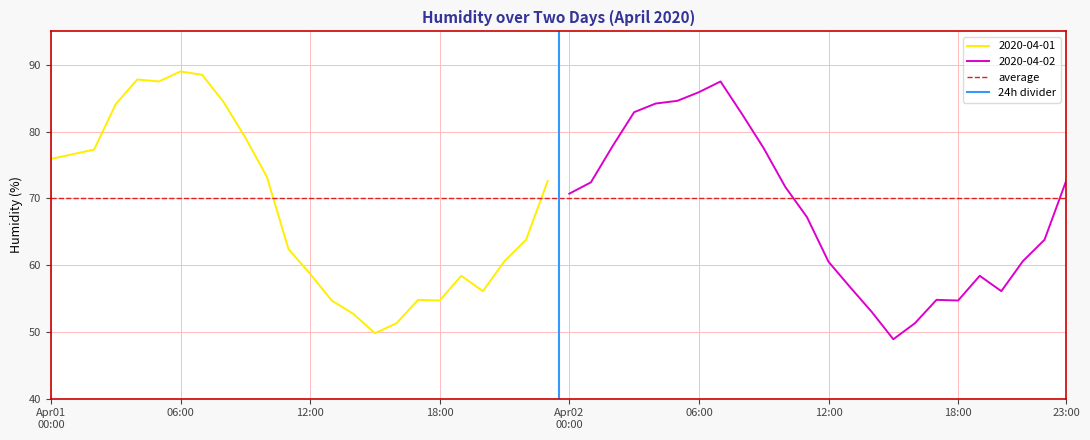

The value of 2020-04-01 at 12:00 is 58.7. True or false?

True